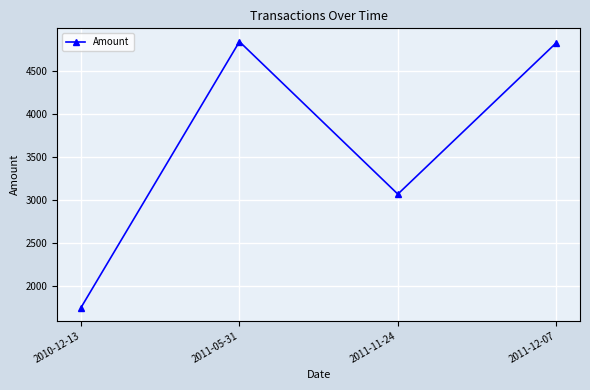

Where does the data first go above 4829?

2011-05-31